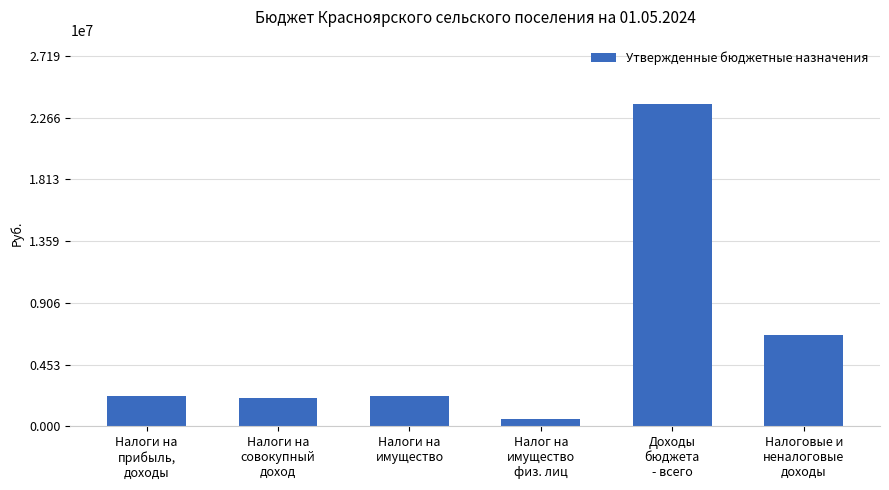

True or false: the data shows 10069185 at Налоговые и
неналоговые
доходы.

False